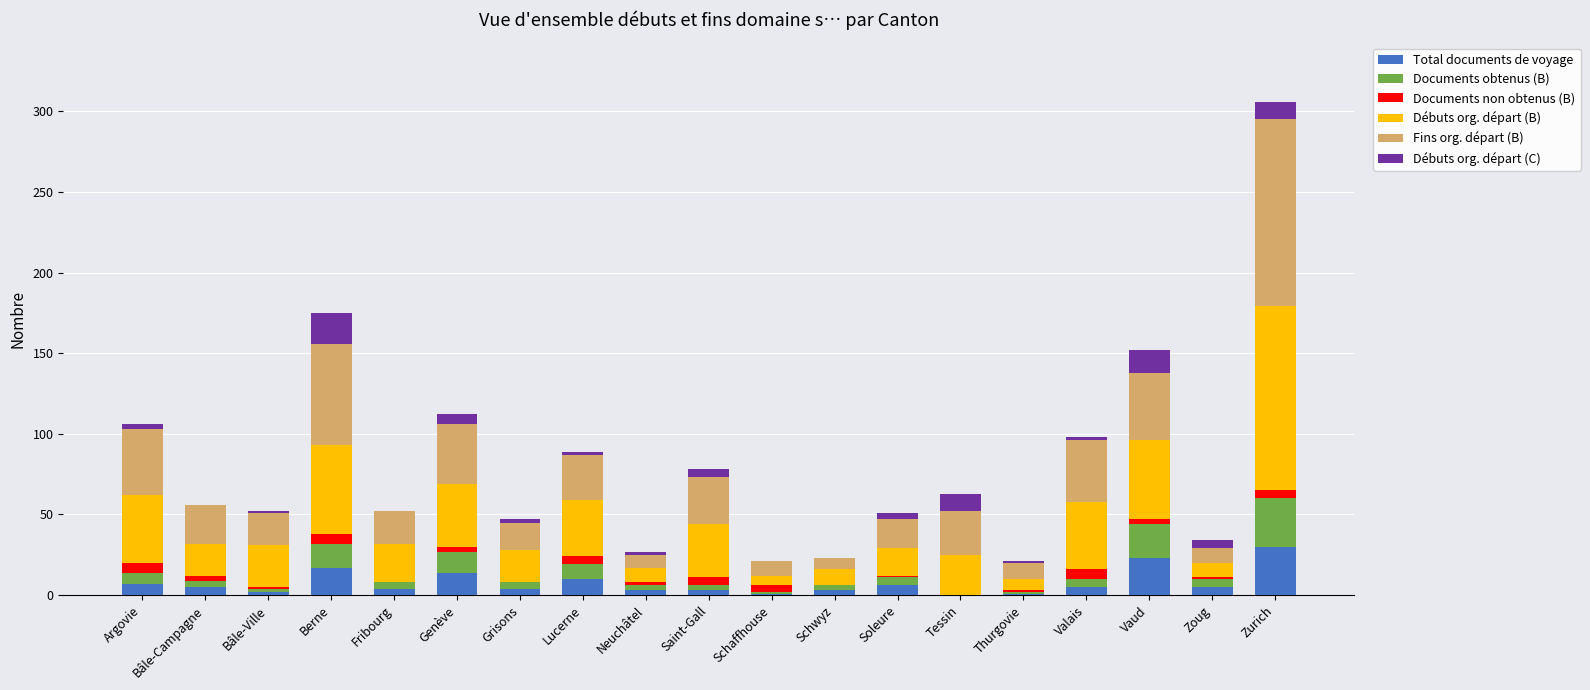

At which category is the sum across all series the highest?

Zurich